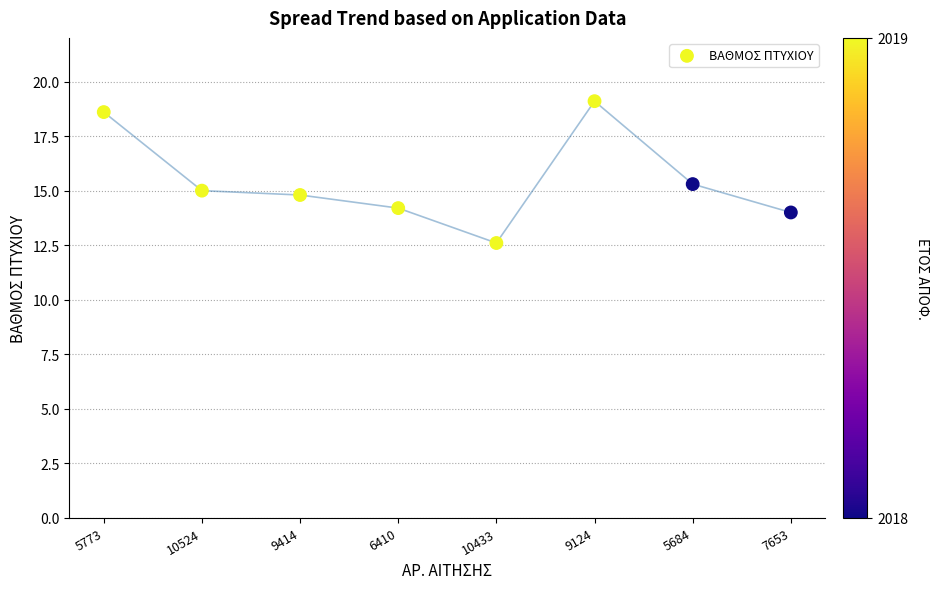

What is the range of Y values (max minus min)?

6.5